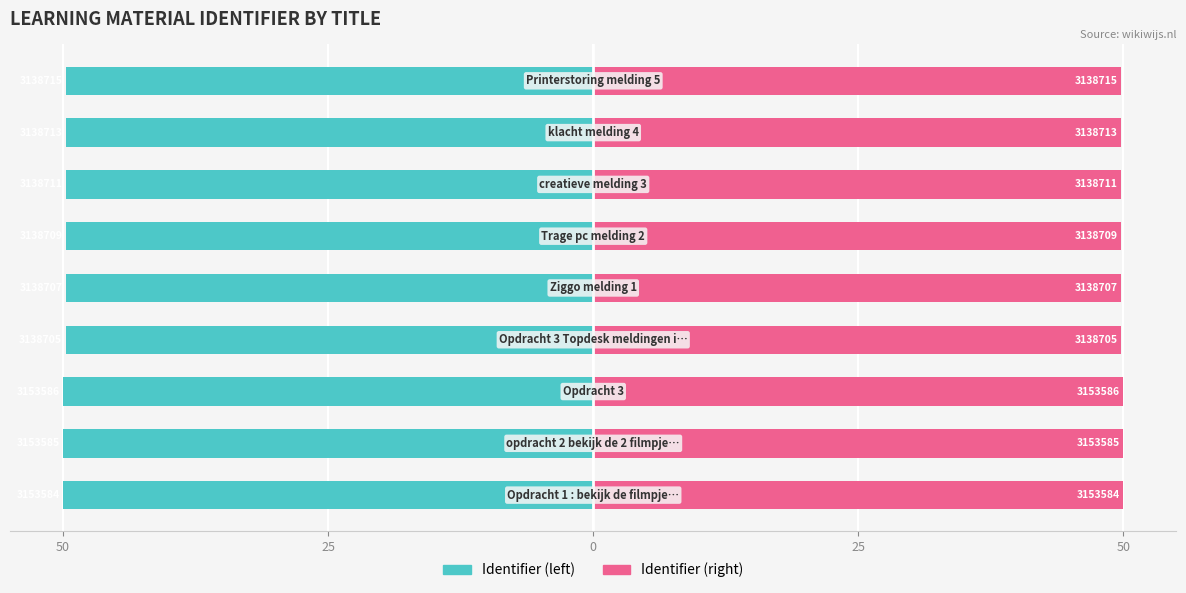

What is the difference between the maximum and minimum values in the Identifier (right) series?

0.2